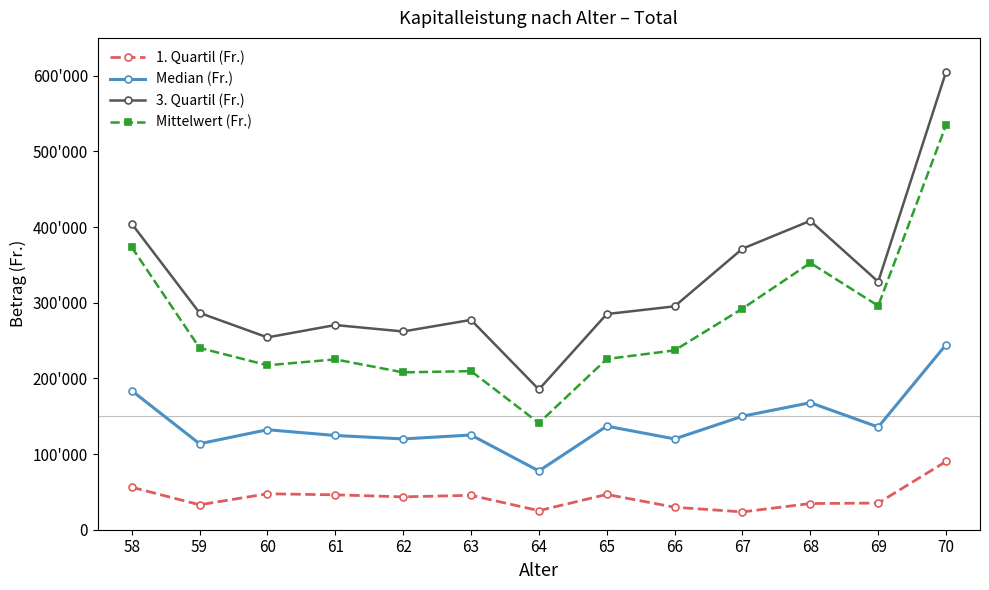

What are all the series names shown in the legend?

1. Quartil (Fr.), Median (Fr.), 3. Quartil (Fr.), Mittelwert (Fr.)